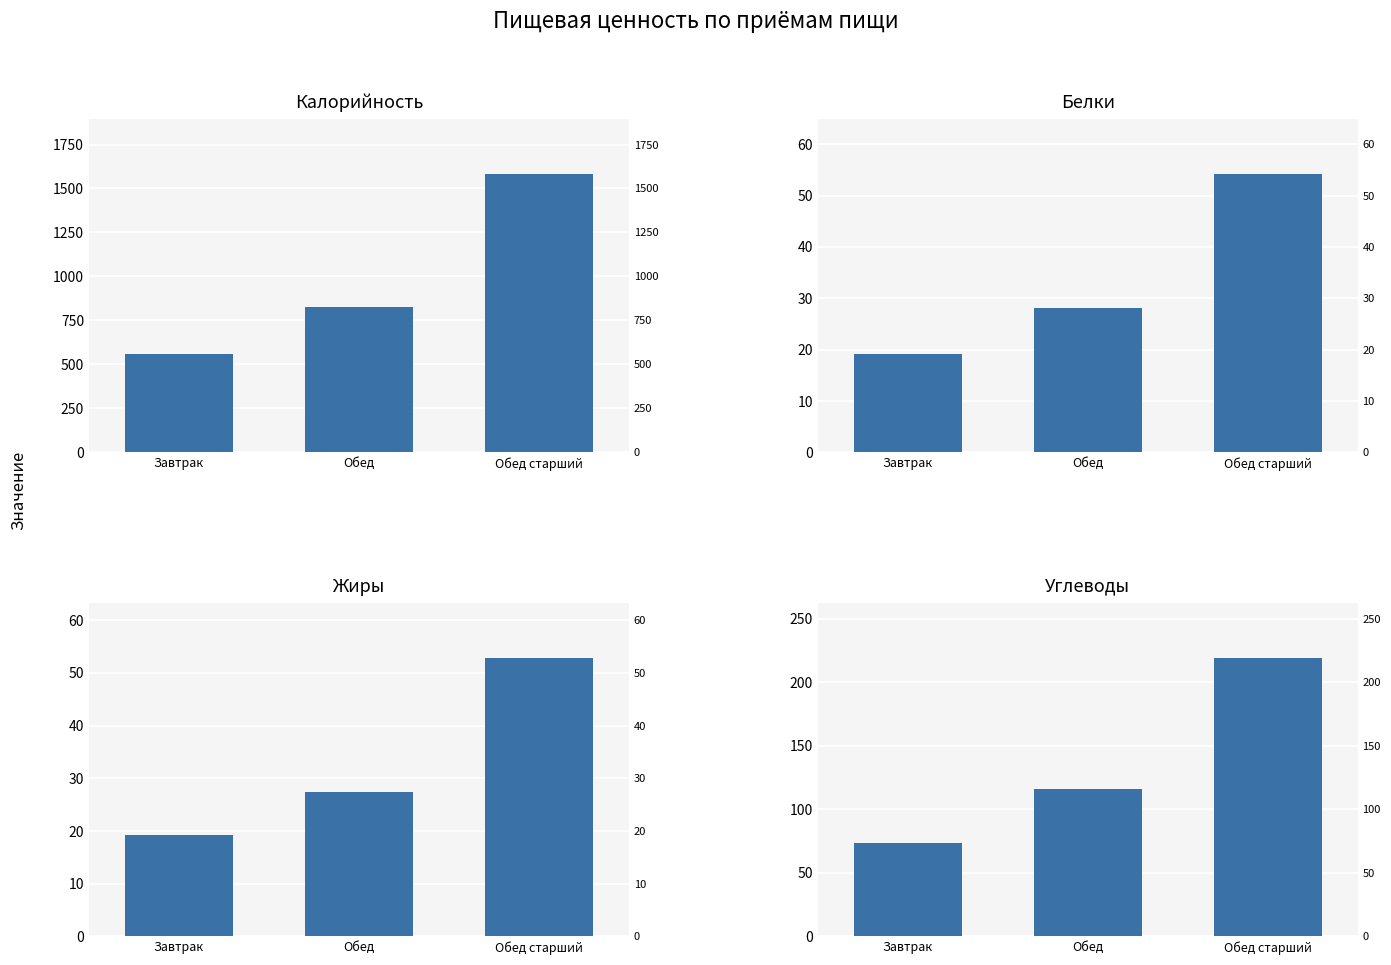

At which category does the chart reach its minimum across all series?

Завтрак